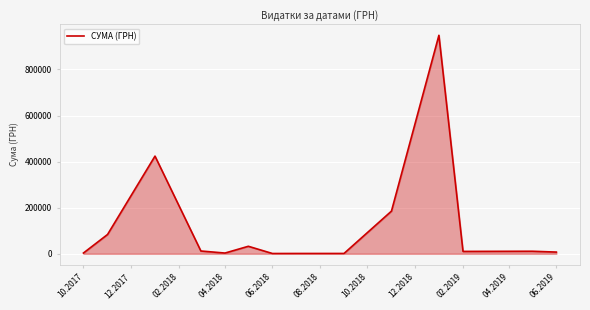

What is the maximum value shown in the chart?

948409.9